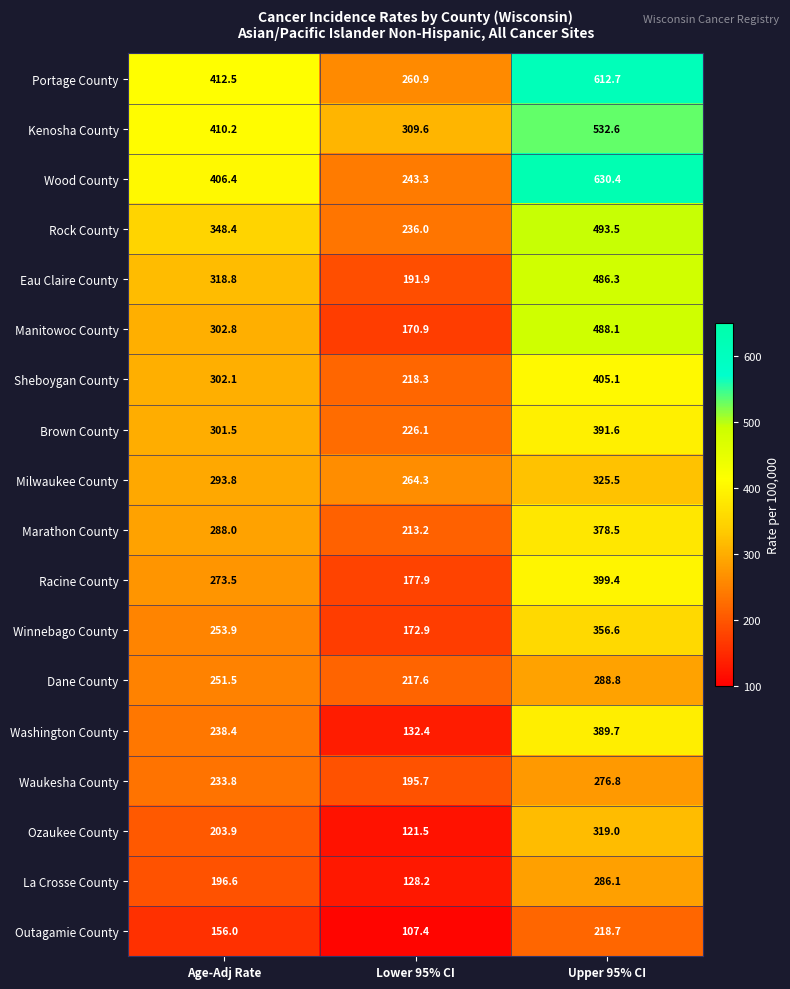

What is the lowest value of the Brown County series?

226.1